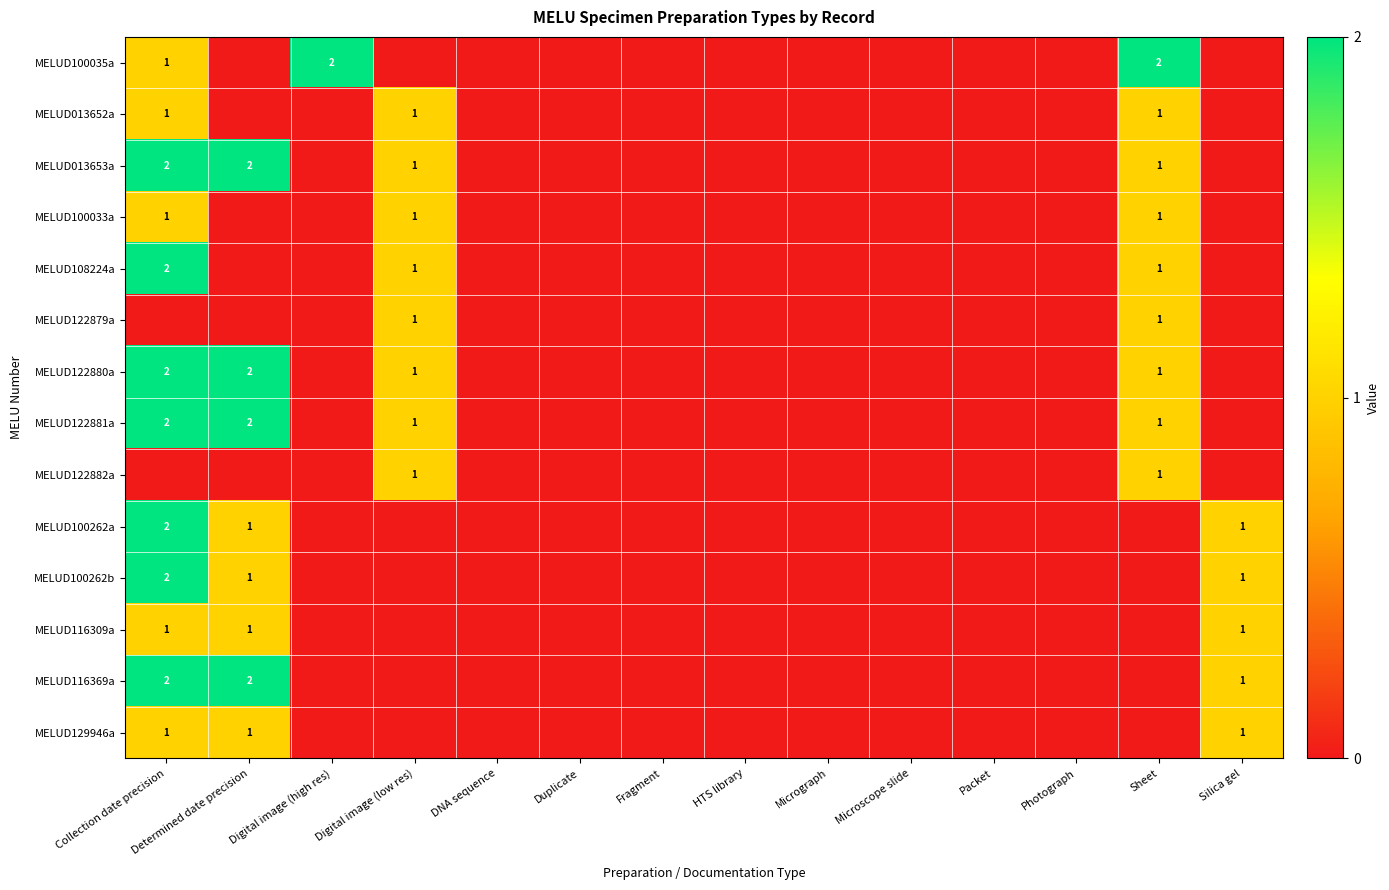

The MELUD100262b series shows 0 at Determined date precision. True or false?

False